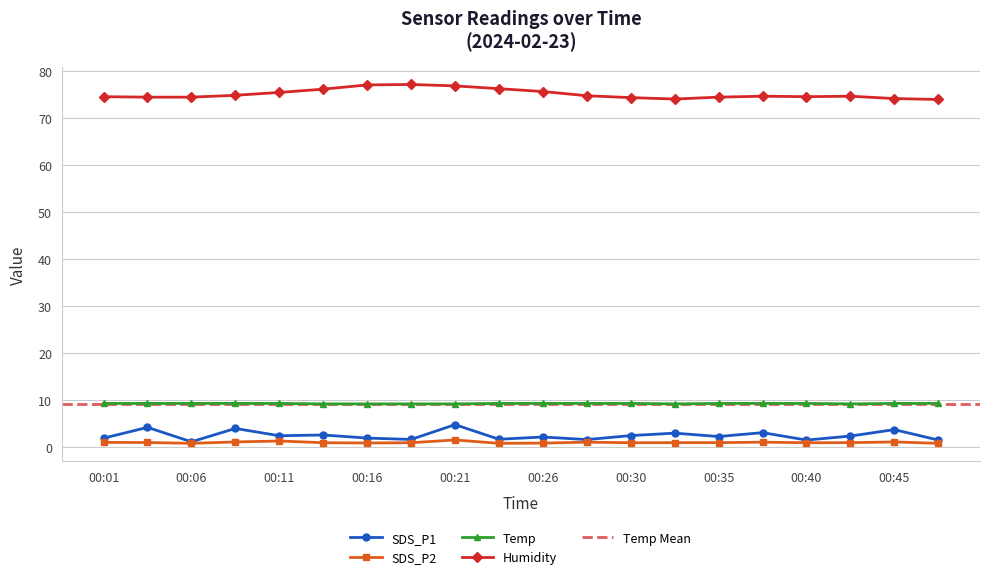

What is the value of the SDS_P2 point at the 7th from the left?

0.9